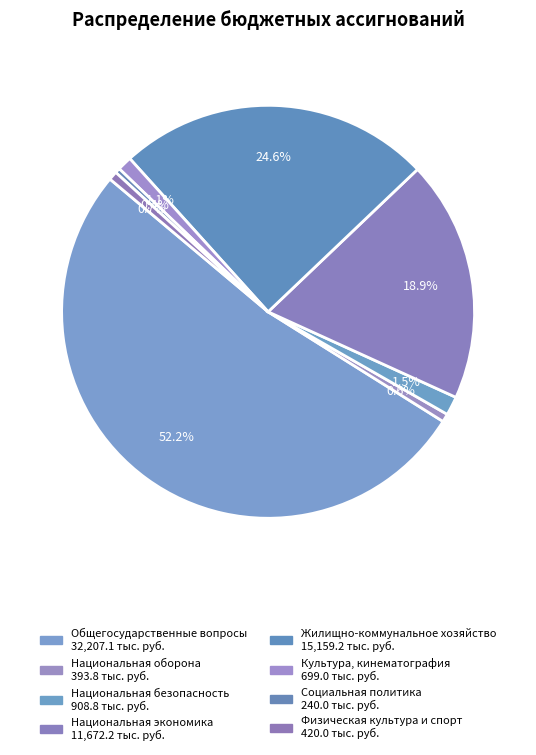

Does Культура, кинематография represent more than half of the total?

No